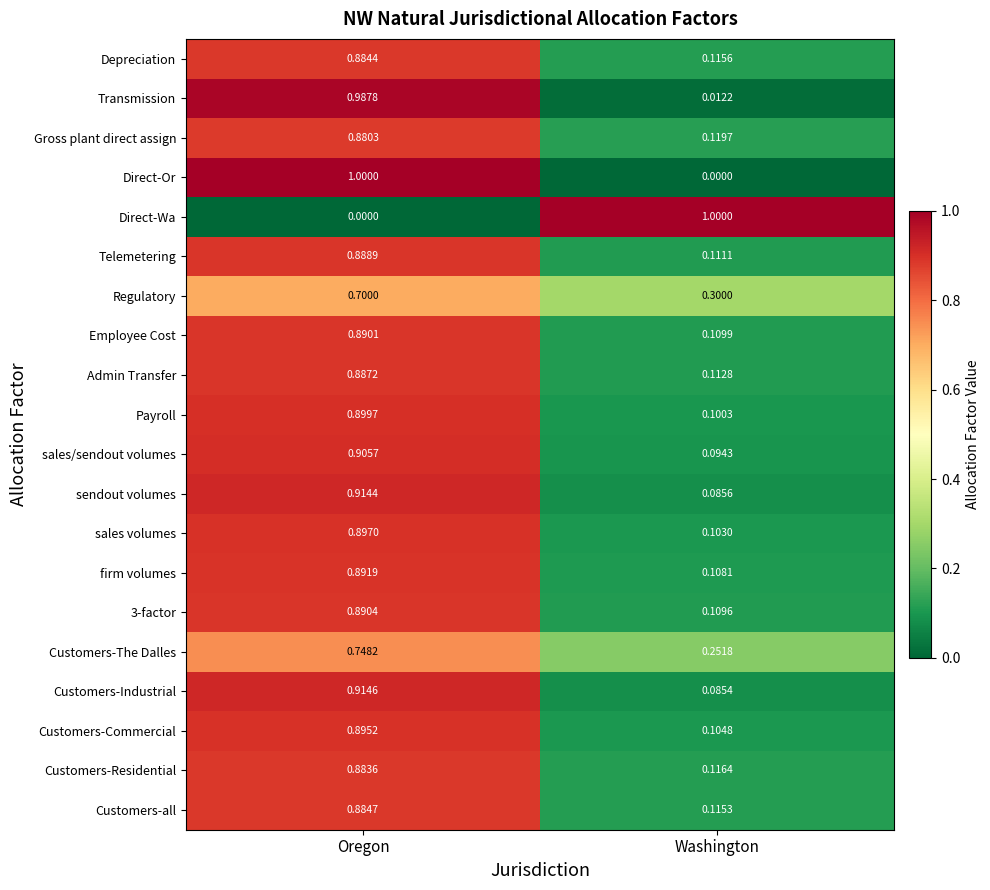

List the labels in order of 3-factor value, largest first.

Oregon, Washington